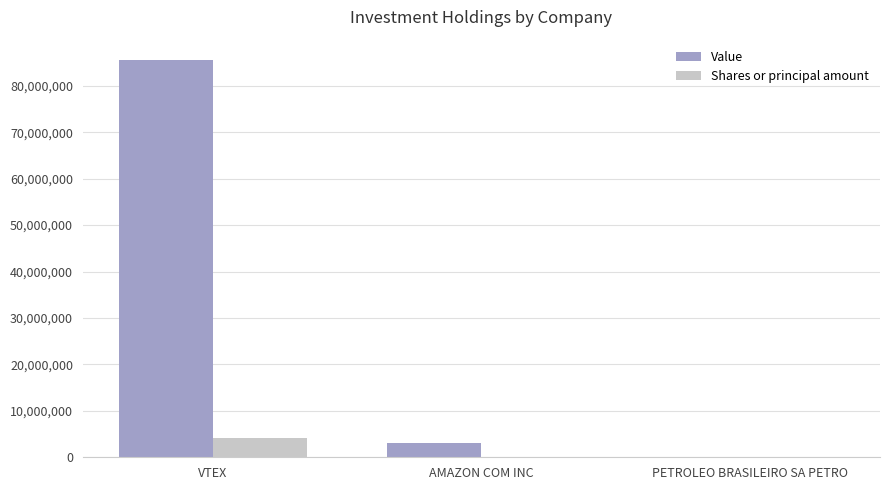

Does the chart contain stacked bars?

No